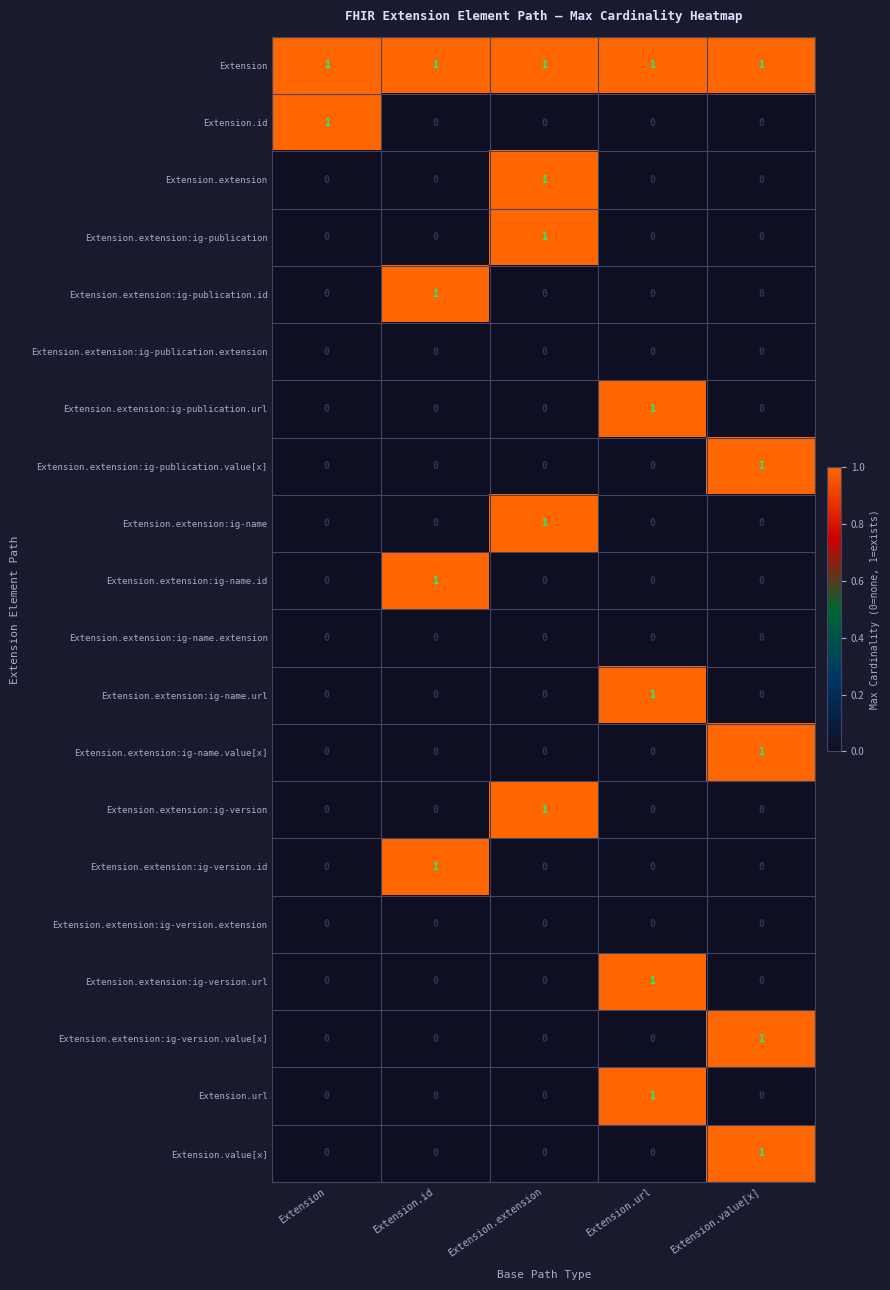

How many Extension.extension:ig-name.url values are between 0 and 1?

5